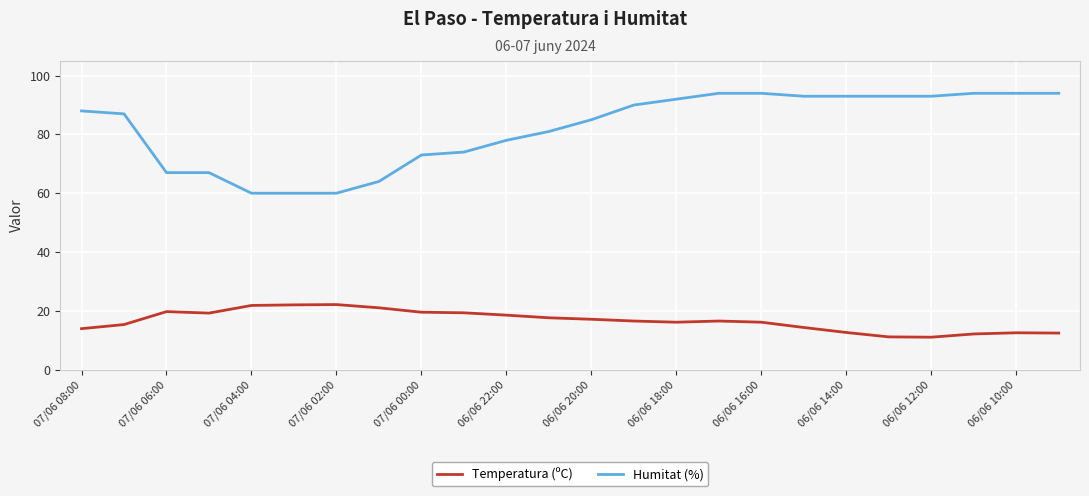

True or false: Humitat (%) and Temperatura (ºC) intersect in this chart.

False